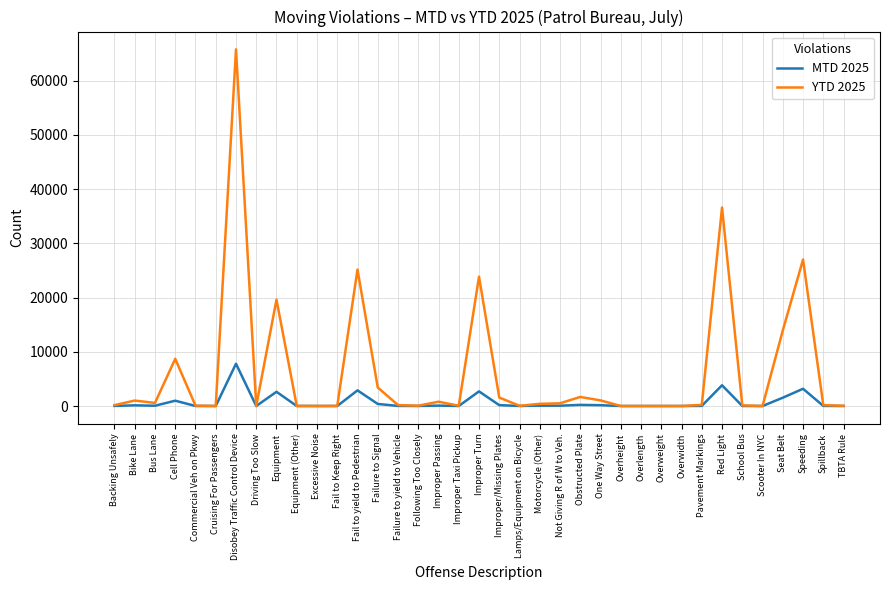

Is the value of YTD 2025 at Overwidth greater than the value of MTD 2025 at Fail to yield to Pedestrian?

No